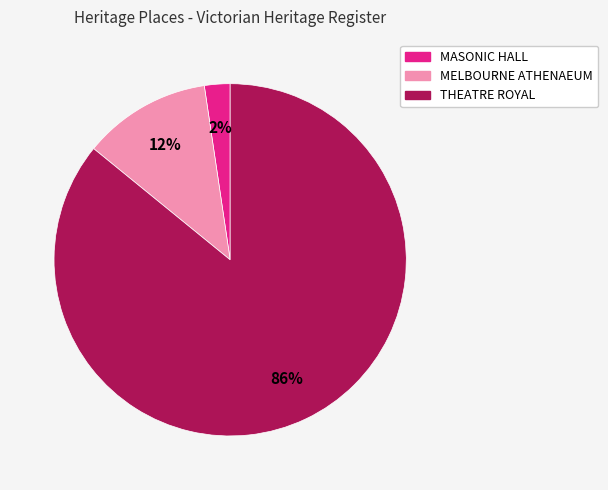

To the nearest percent, what is the average slice percentage?

33%